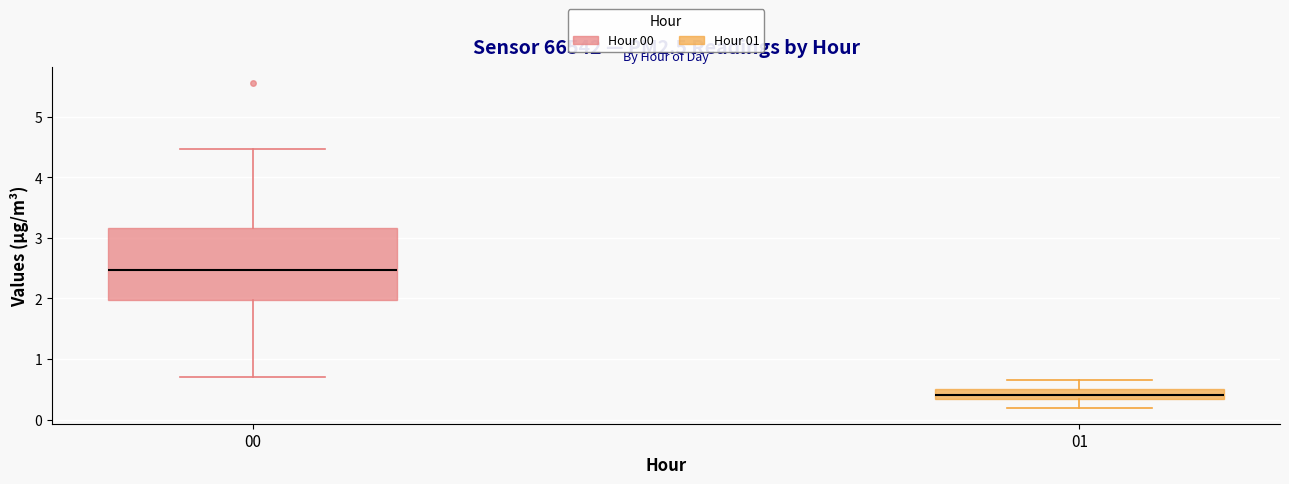

Reading left to right, read every box against the y-axis: the position of its median line, the range the box covers, and the ends of its whiskers. The values are not printed on the chart, so give them approximately, as read against the axis.

00: median 2.5, box 2.0 to 3.2, whiskers 0.7 to 4.5
01: median 0.4, box 0.3 to 0.5, whiskers 0.2 to 0.7